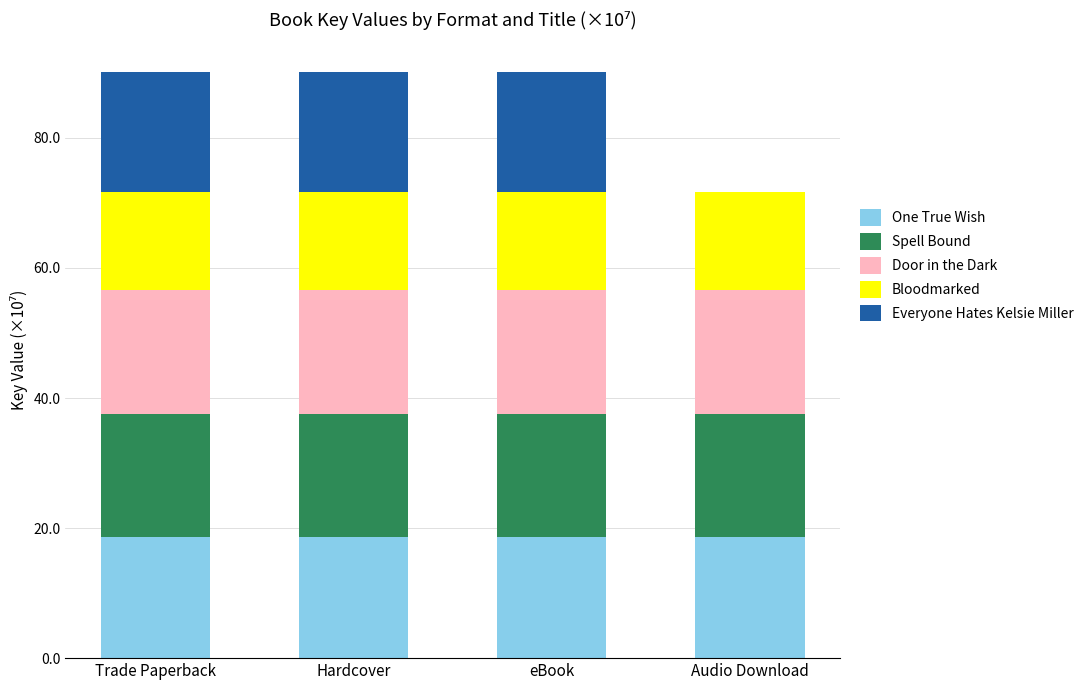

What is the maximum value for One True Wish?

18.6